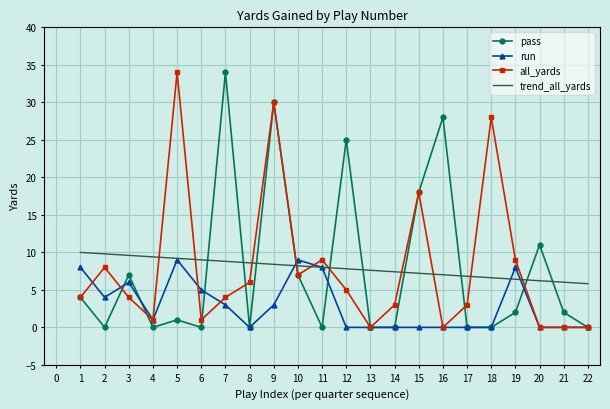

True or false: trend_all_yards and all_yards cross at least once.

True